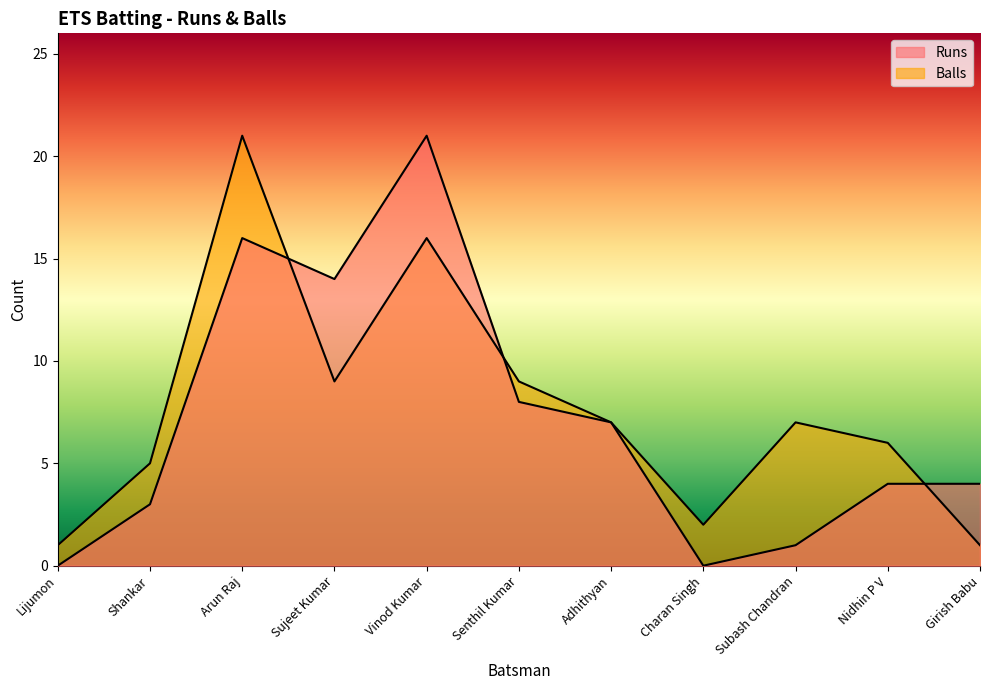

Where does the Balls series first go above 7?

Arun Raj